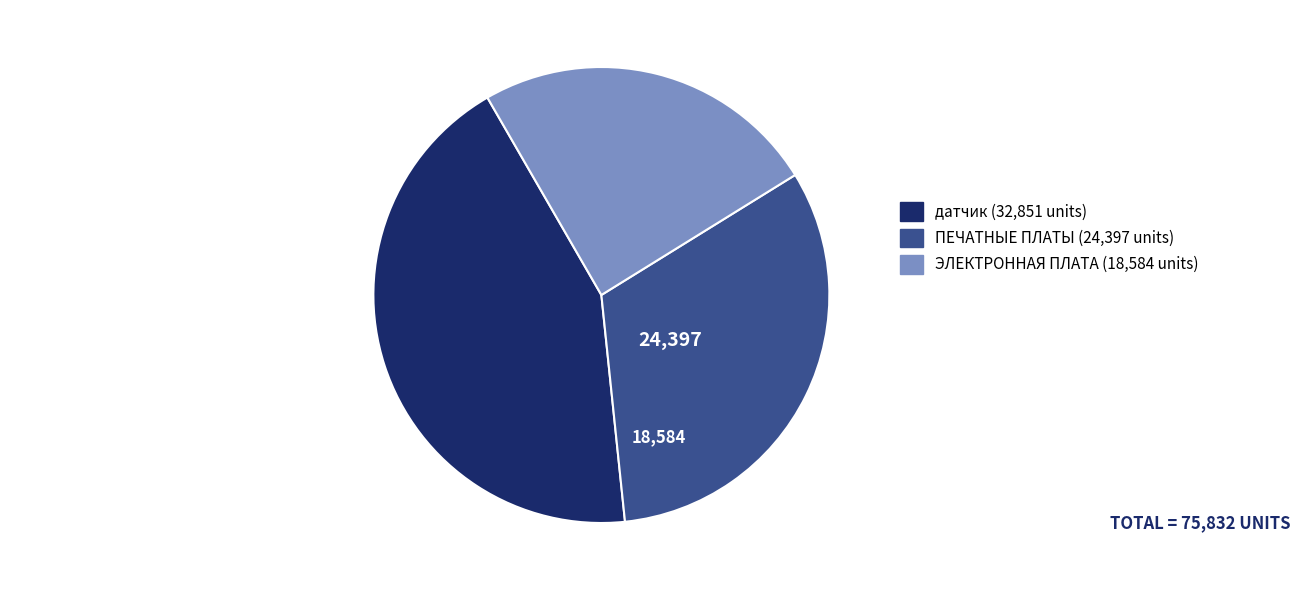

Is it true that датчик (32,851 units) is 30% of the pie?

False